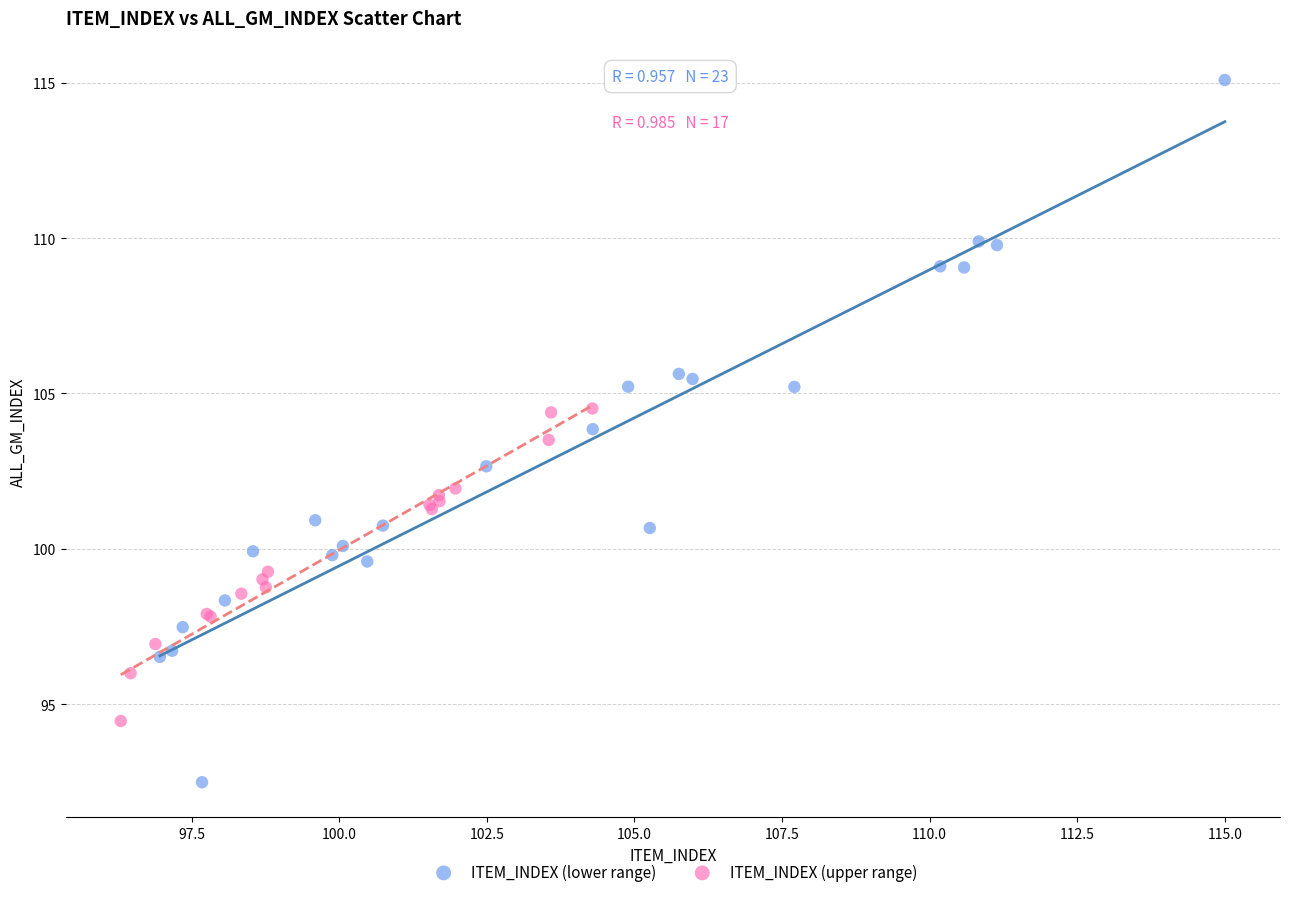

What are all the series names shown in the legend?

ITEM_INDEX (lower range), ITEM_INDEX (upper range)